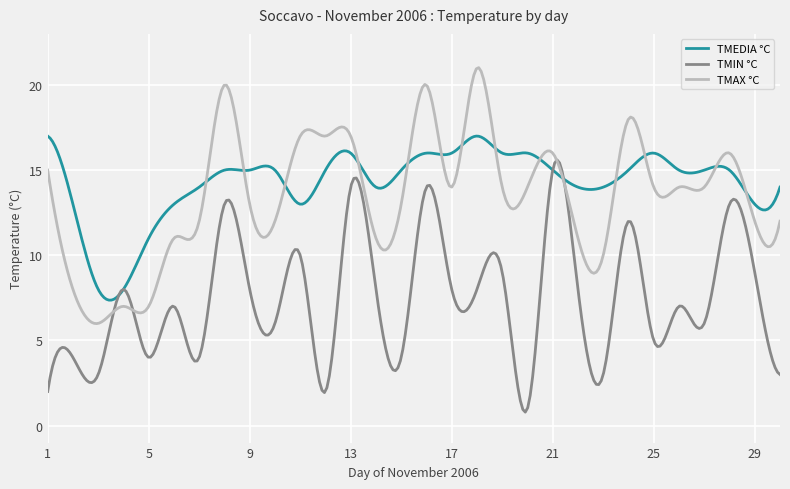

In TMIN °C, how many points are higher than both neighbors (excluding endpoints)?

12